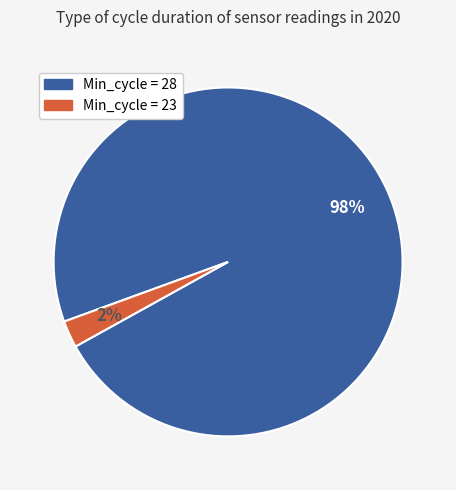

Is there any slice that represents more than half of the pie?

Yes